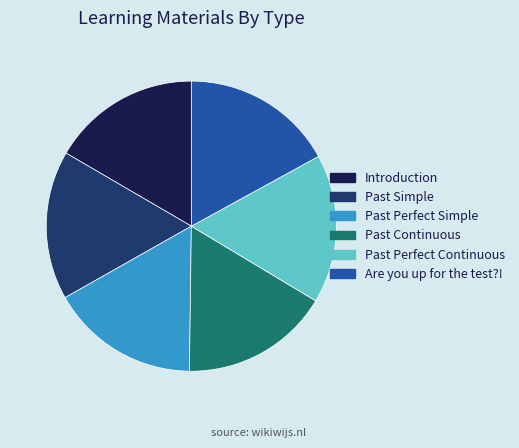

Does Past Perfect Simple account for over 50% of the chart?

No